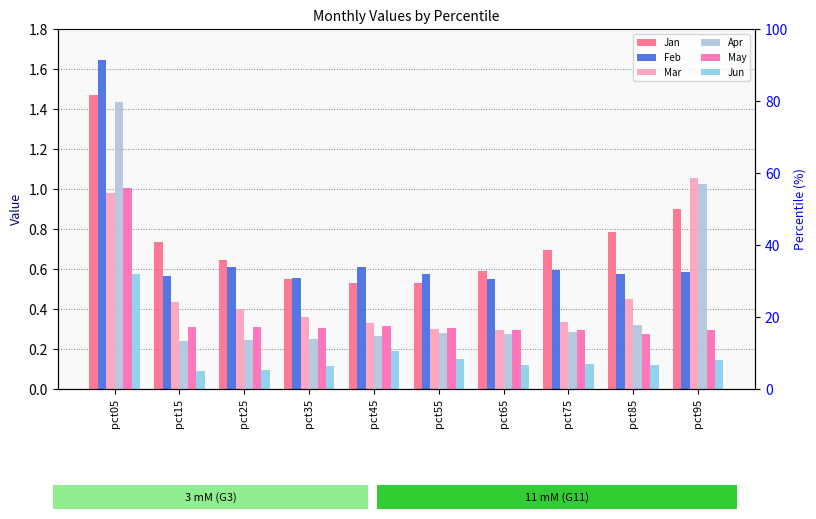

At how many categories does at least one series exceed 0?

10